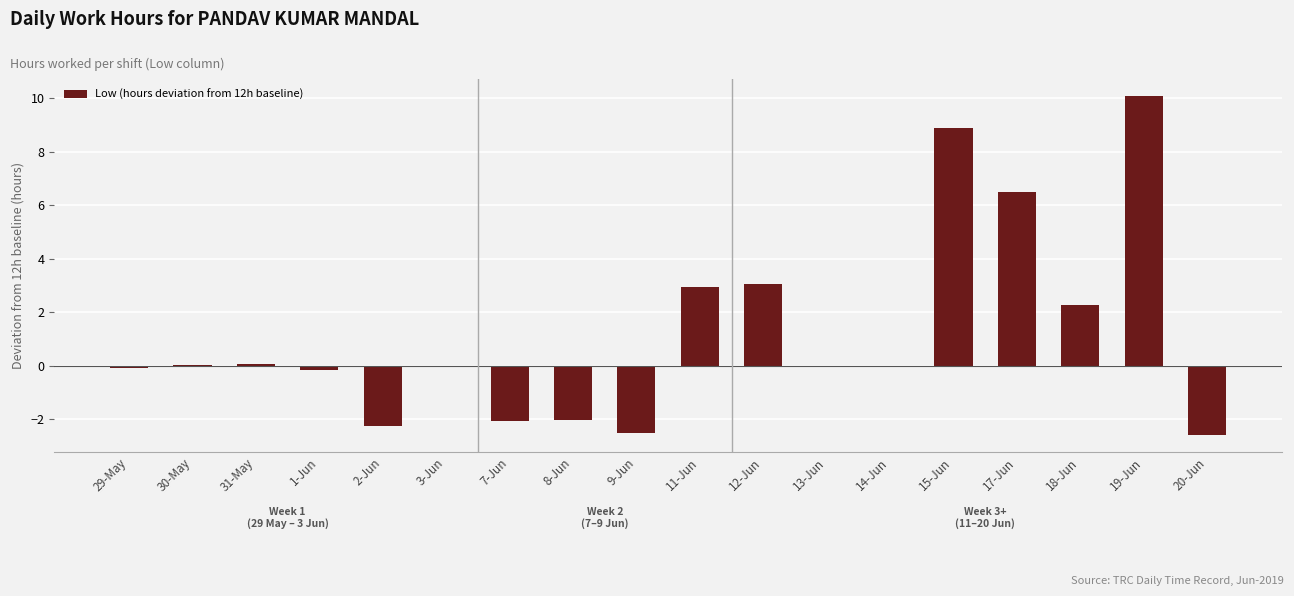

The value at 15-Jun is 8.9. True or false?

True